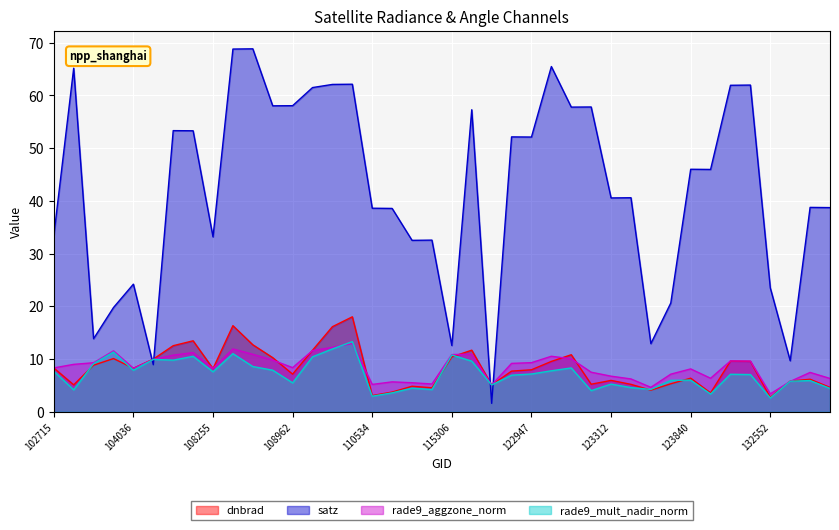

How many interior local peaks does the dnbrad series have?

11